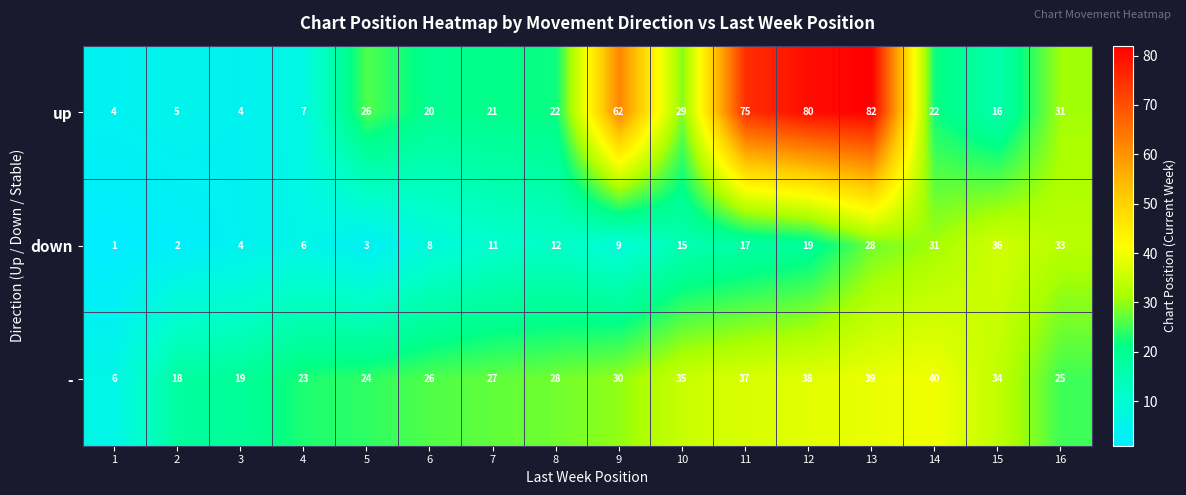

Which series has the largest range (max minus min)?

up